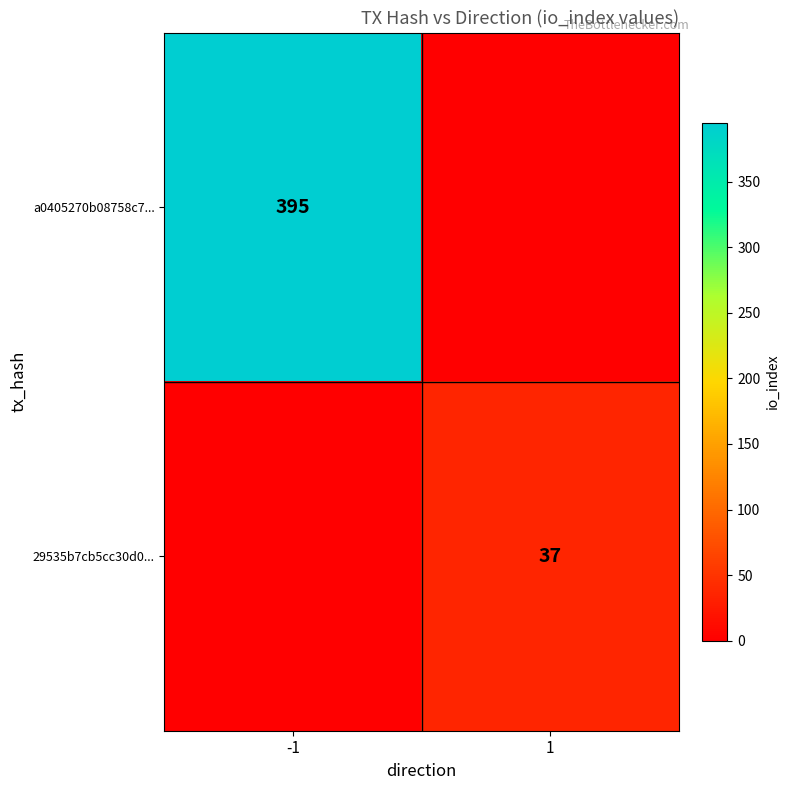

Is the value of a0405270b08758c7... at -1 greater than the value of 29535b7cb5cc30d0... at 1?

Yes